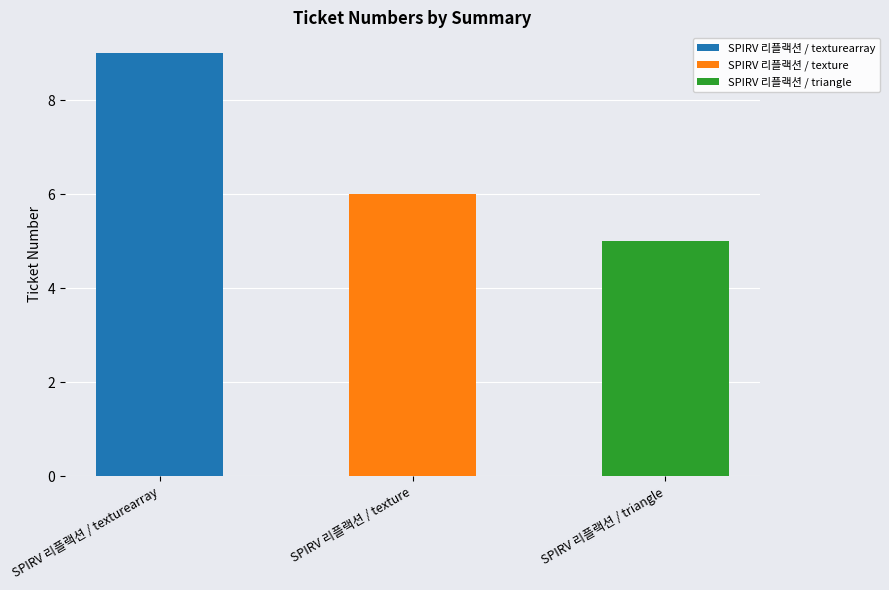

Reading right to left, list all the values displayed in this chart.

5	6	9